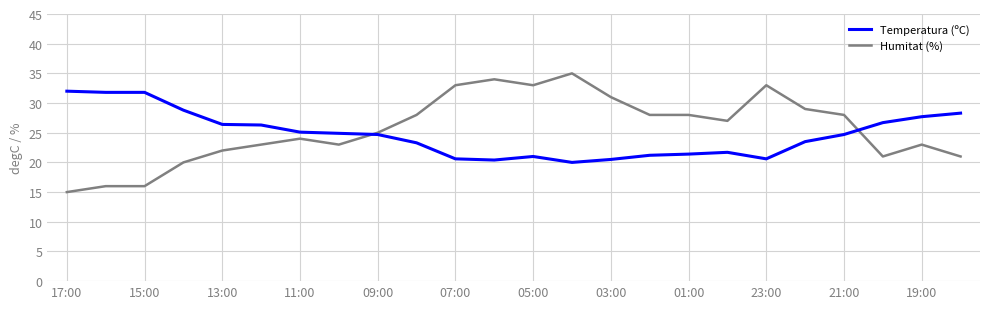

What is the minimum value shown in the chart?

15.0